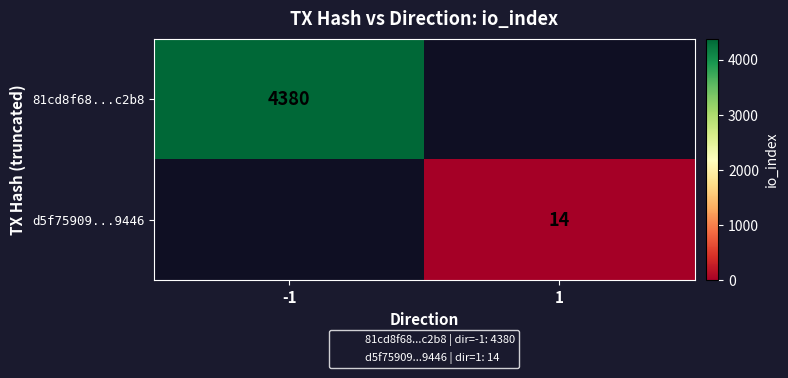

Which has a higher value, 1 or -1?

-1